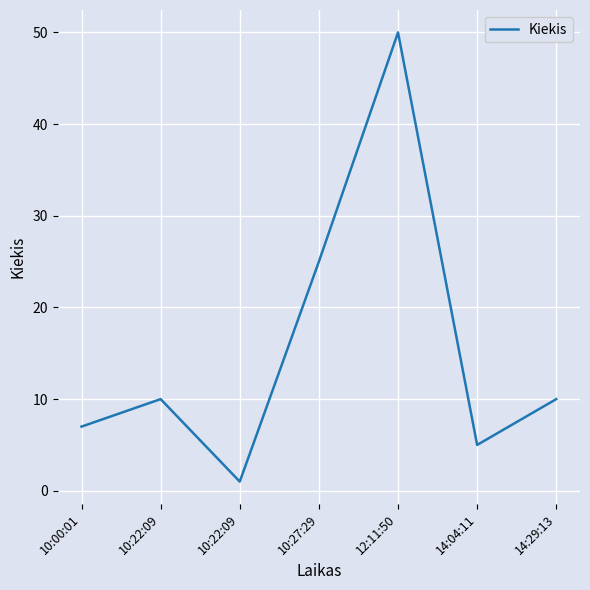

How many distinct data groups are displayed?

1